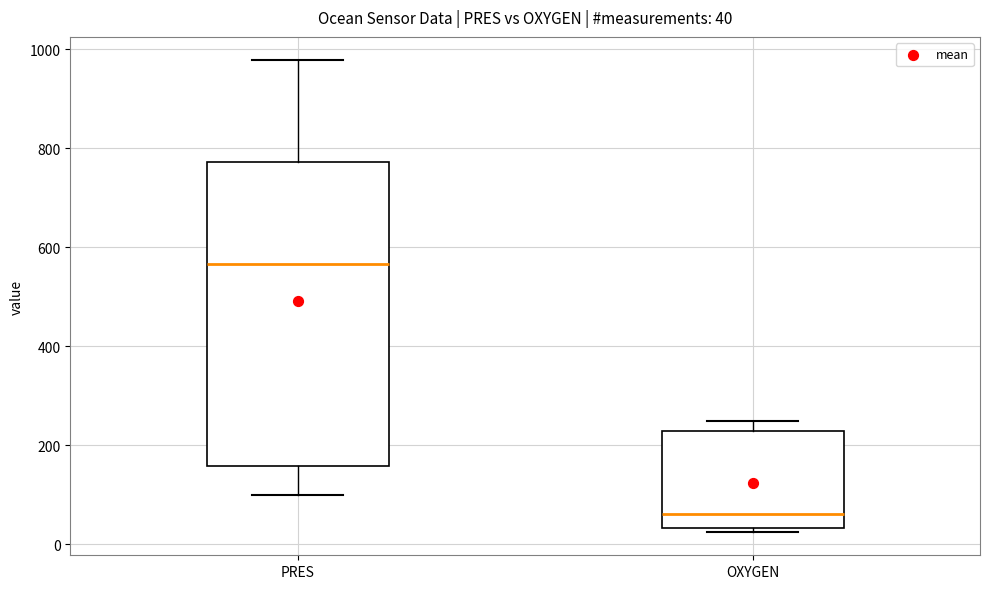

Comparing the boxes themselves (not the whiskers), which one is the tallest?

PRES